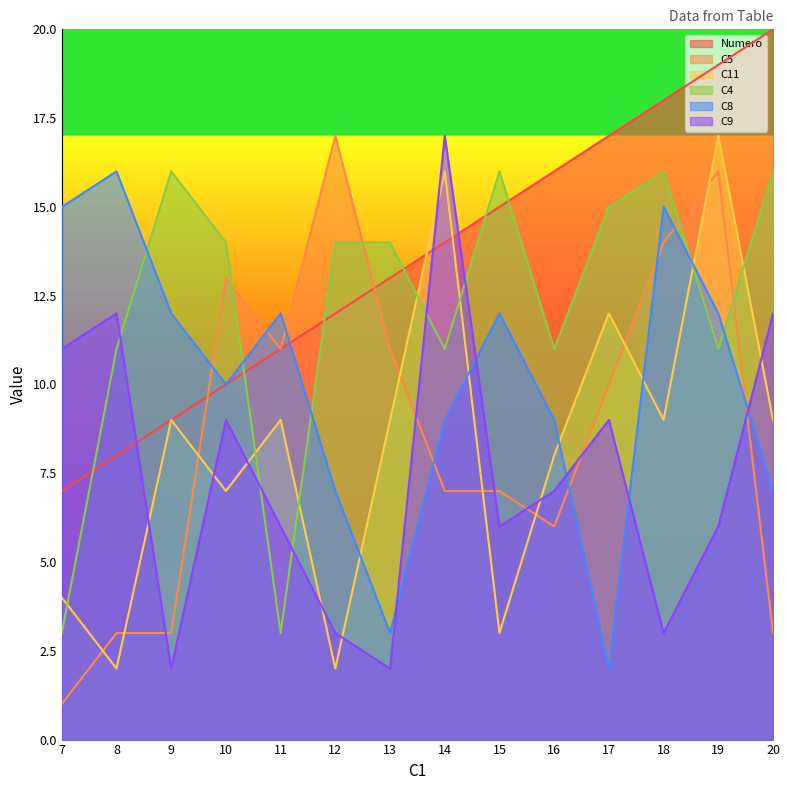

At how many categories does at least one series exceed 14?

11